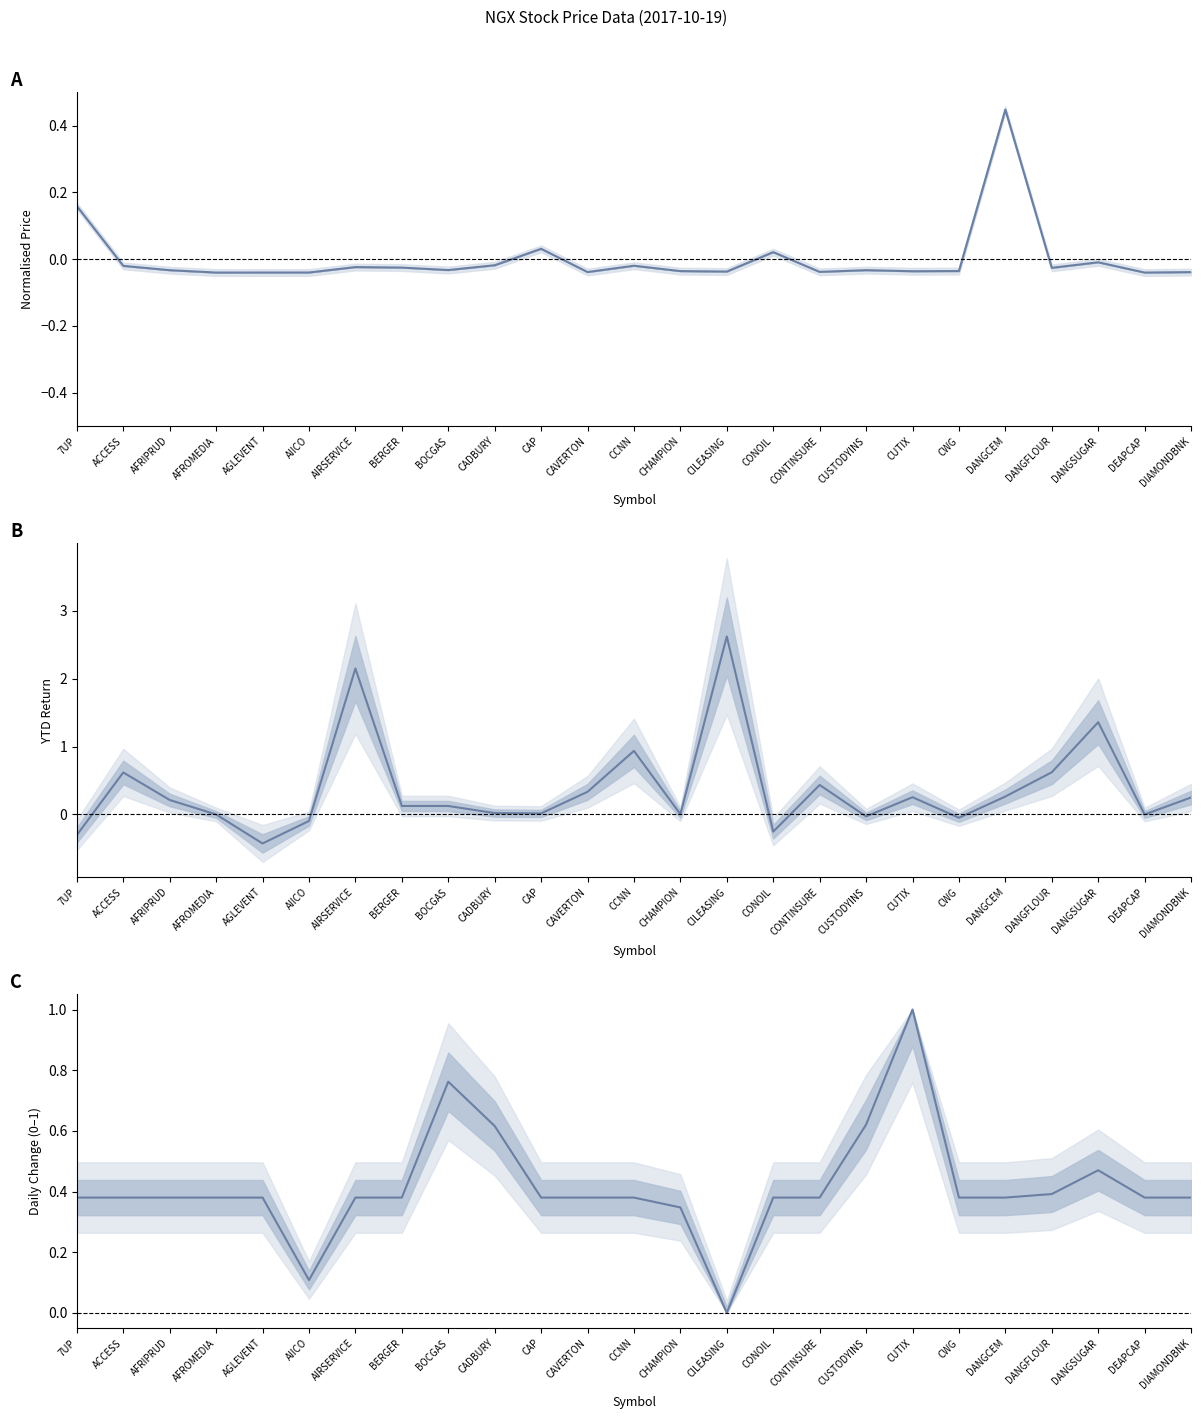

The value of Daily Change (scaled) at DANGSUGAR is 0.7. True or false?

False